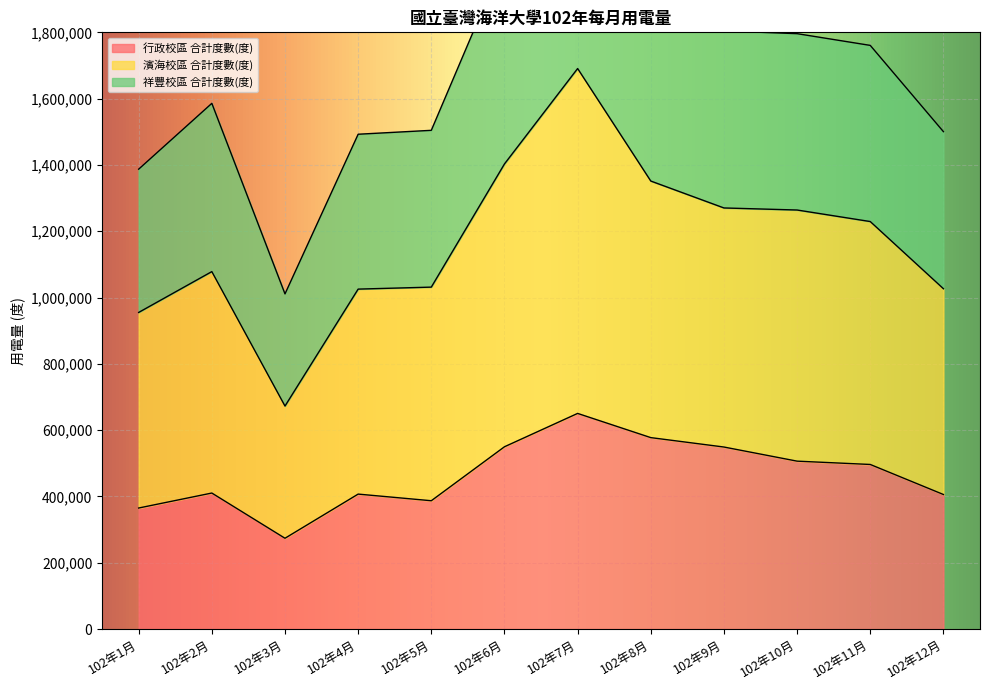

In 祥豐校區 合計度數(度), how many points are lower than both neighbors (excluding endpoints)?

1